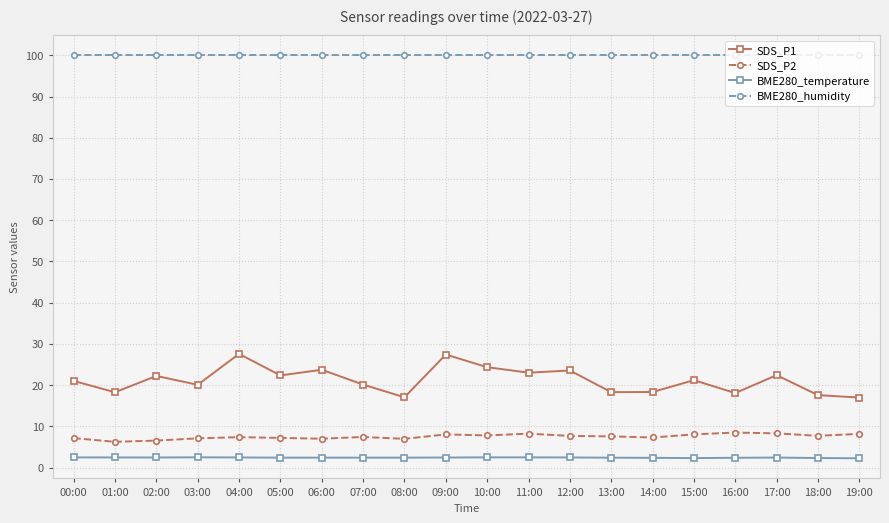

True or false: BME280_temperature has more than 1 points higher than both neighbors.

True